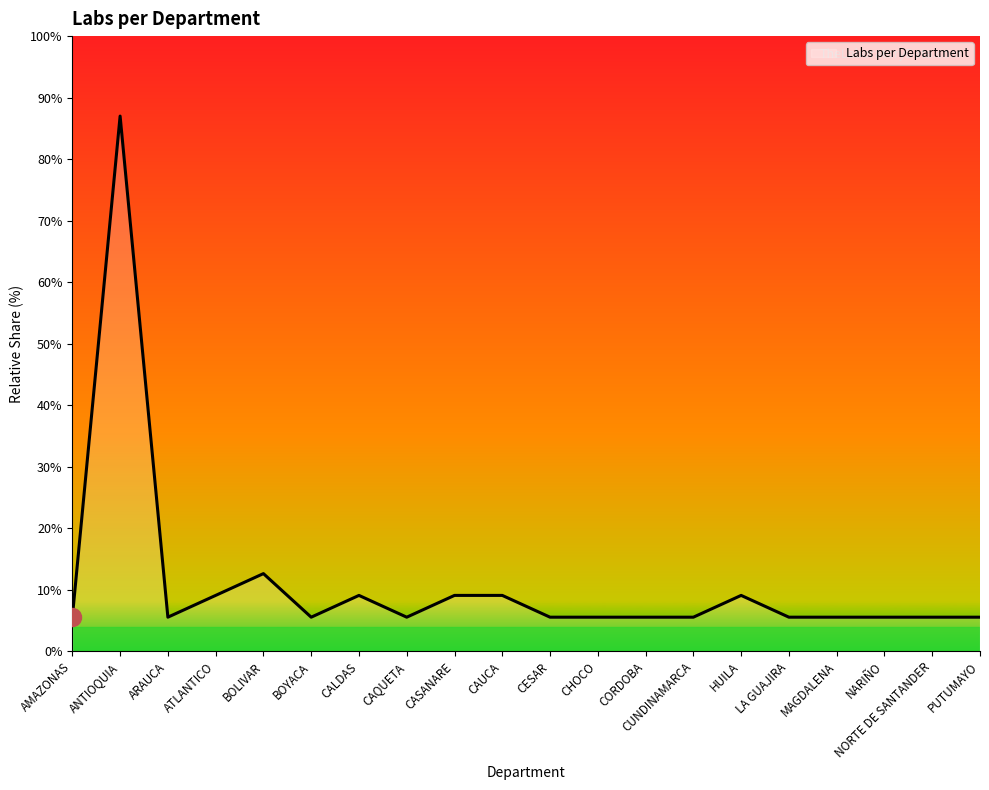

The value at BOLIVAR is 21.6. True or false?

False